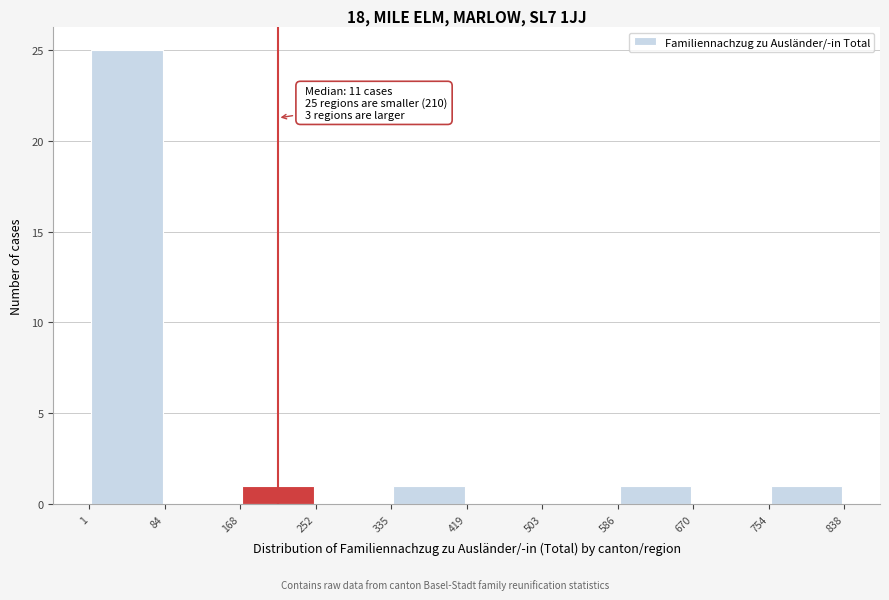

Over which range of the x-axis is the bar tallest?

1 to 84